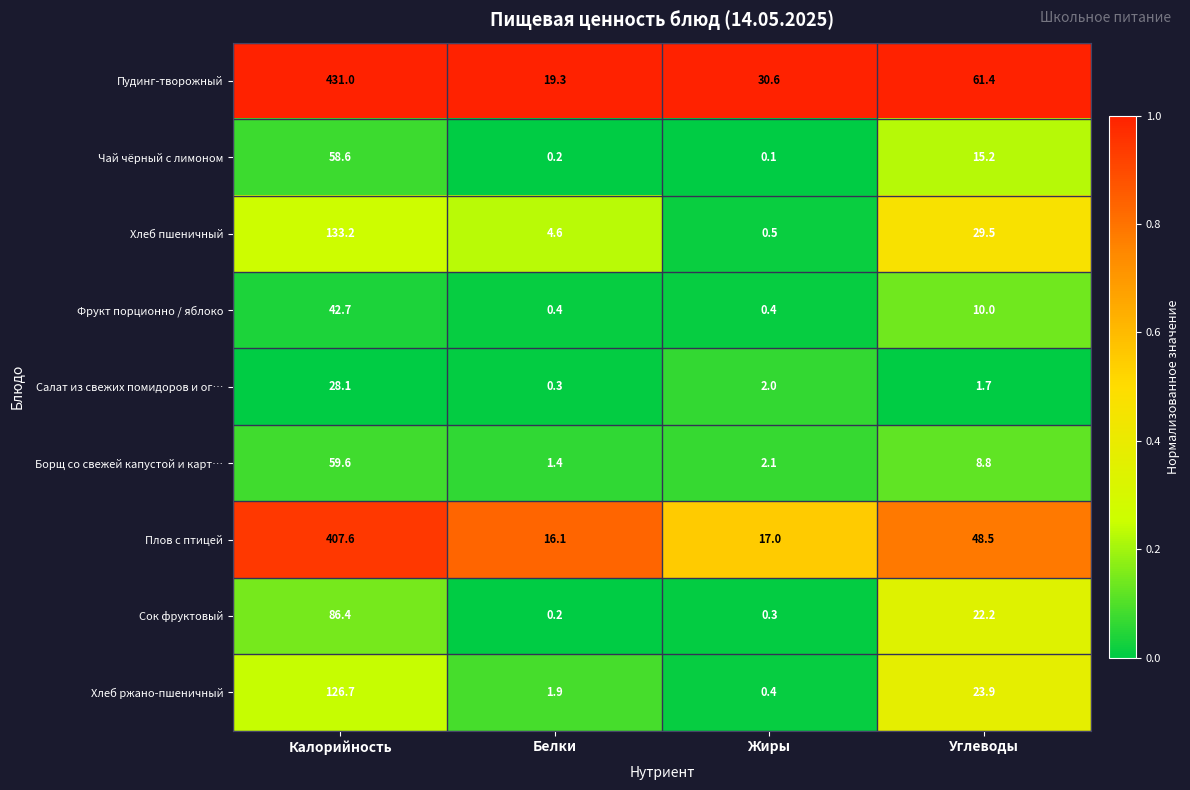

What is the difference between the highest and lowest values at Жиры?

30.5